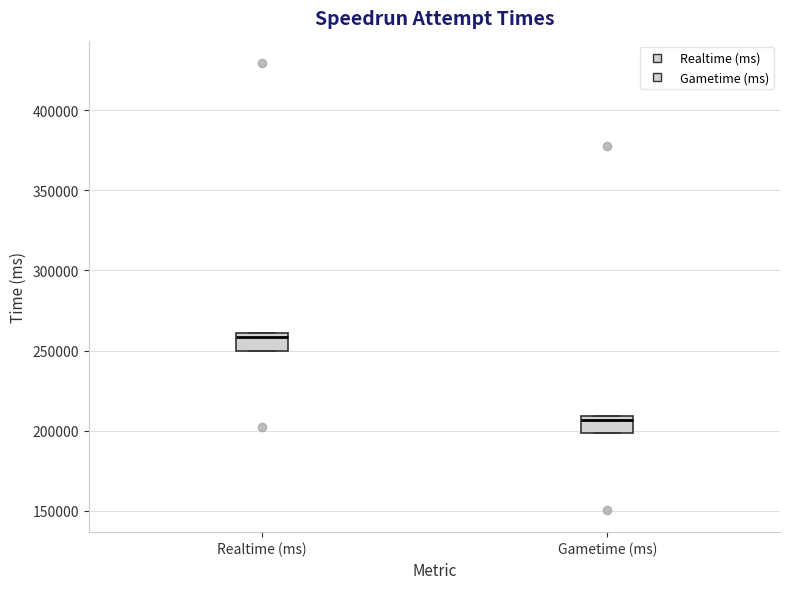

Reading left to right, read every box against the y-axis: the position of its median line, the range the box covers, and the ends of its whiskers. The values are not printed on the chart, so give them approximately, as read against the axis.

Realtime (ms): median 260000 (just below the box's upper edge), box 250000 to 260000, whiskers 250000 to 260000
Gametime (ms): median 205000, box 200000 to 210000, whiskers 200000 to 210000